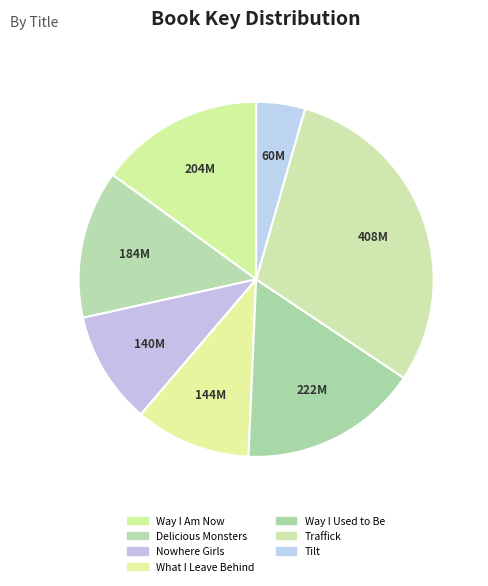

Is there a majority slice in this chart?

No